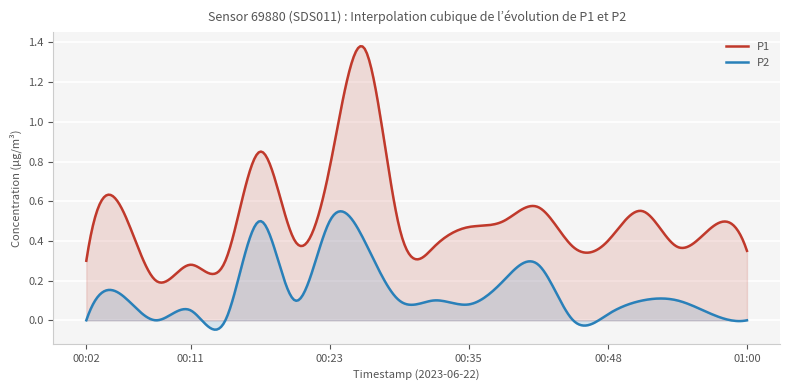

Between 00:32 and 00:05, which is larger?

00:05